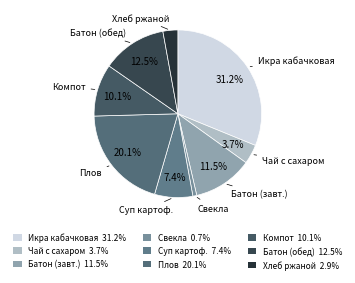

Between Батон (обед) and Компот, which is larger?

Батон (обед)